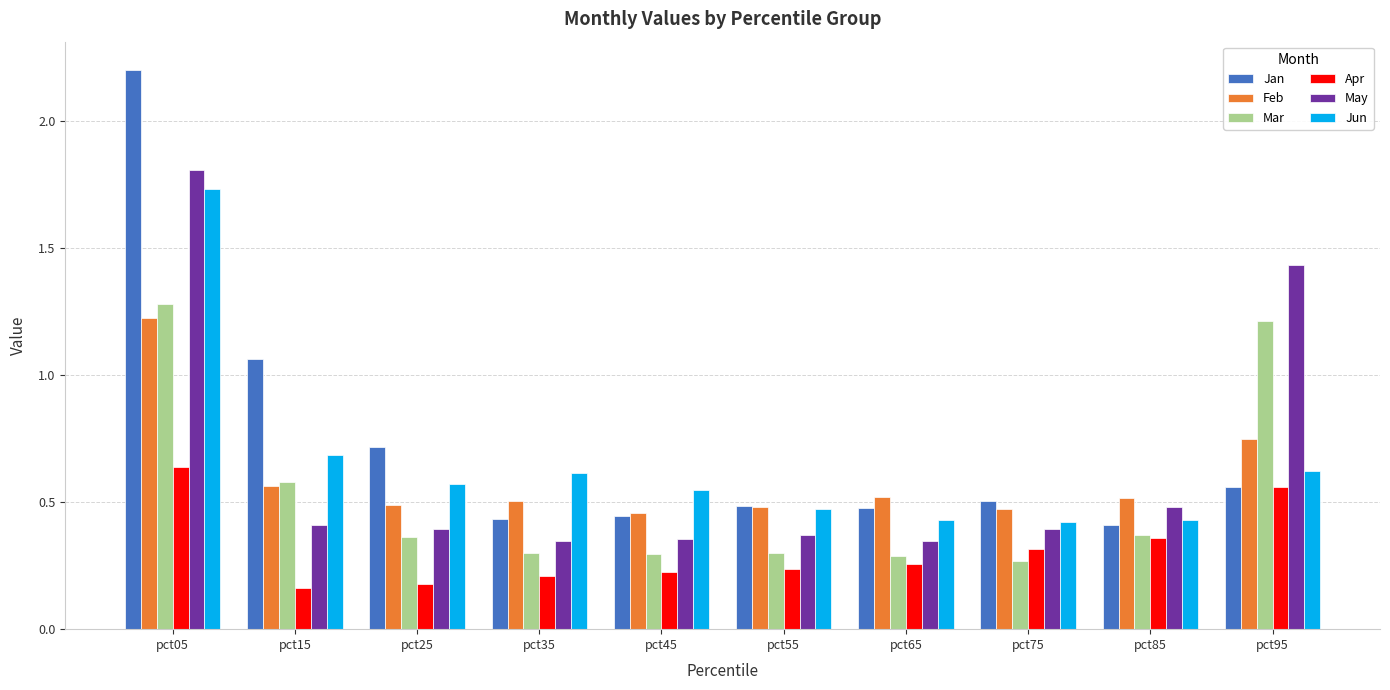

Are the bars grouped side by side (vs. stacked)?

Yes